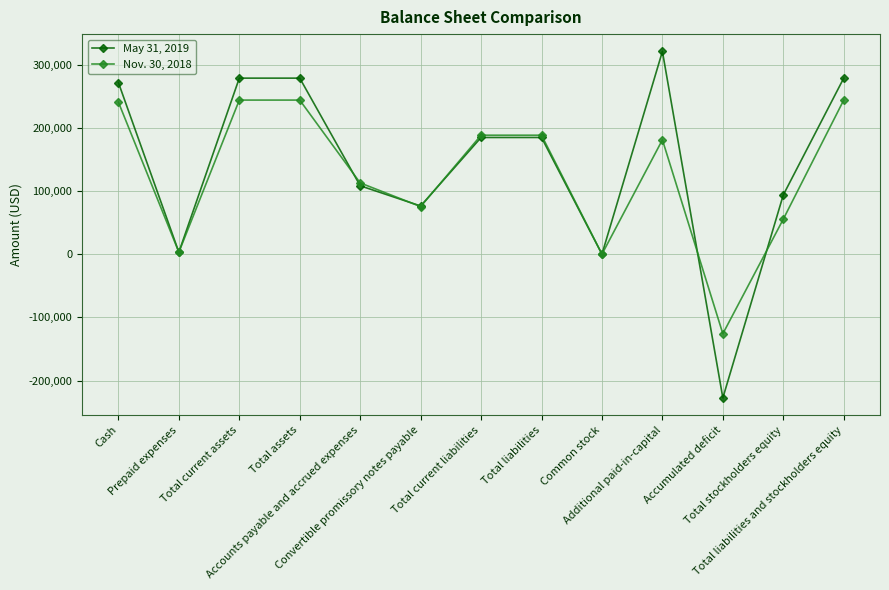

Rank the series at Total current assets from lowest to highest value.

Nov. 30, 2018, May 31, 2019